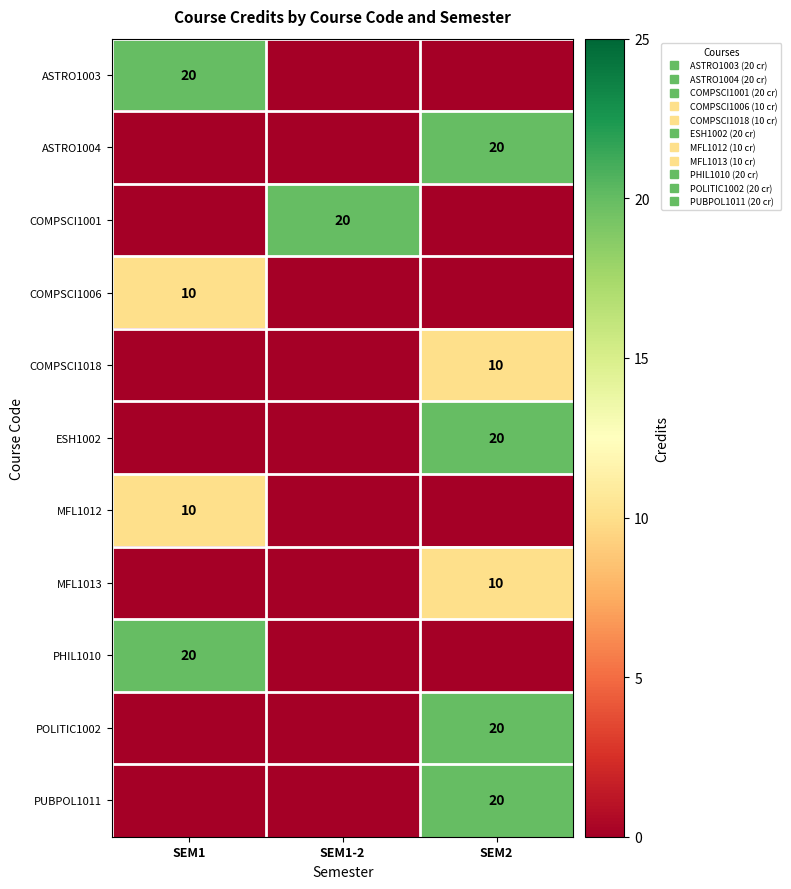

Rank the series by their maximum value, from lowest to highest.

COMPSCI1006, COMPSCI1018, MFL1012, MFL1013, ASTRO1003, ASTRO1004, COMPSCI1001, ESH1002, PHIL1010, POLITIC1002, PUBPOL1011